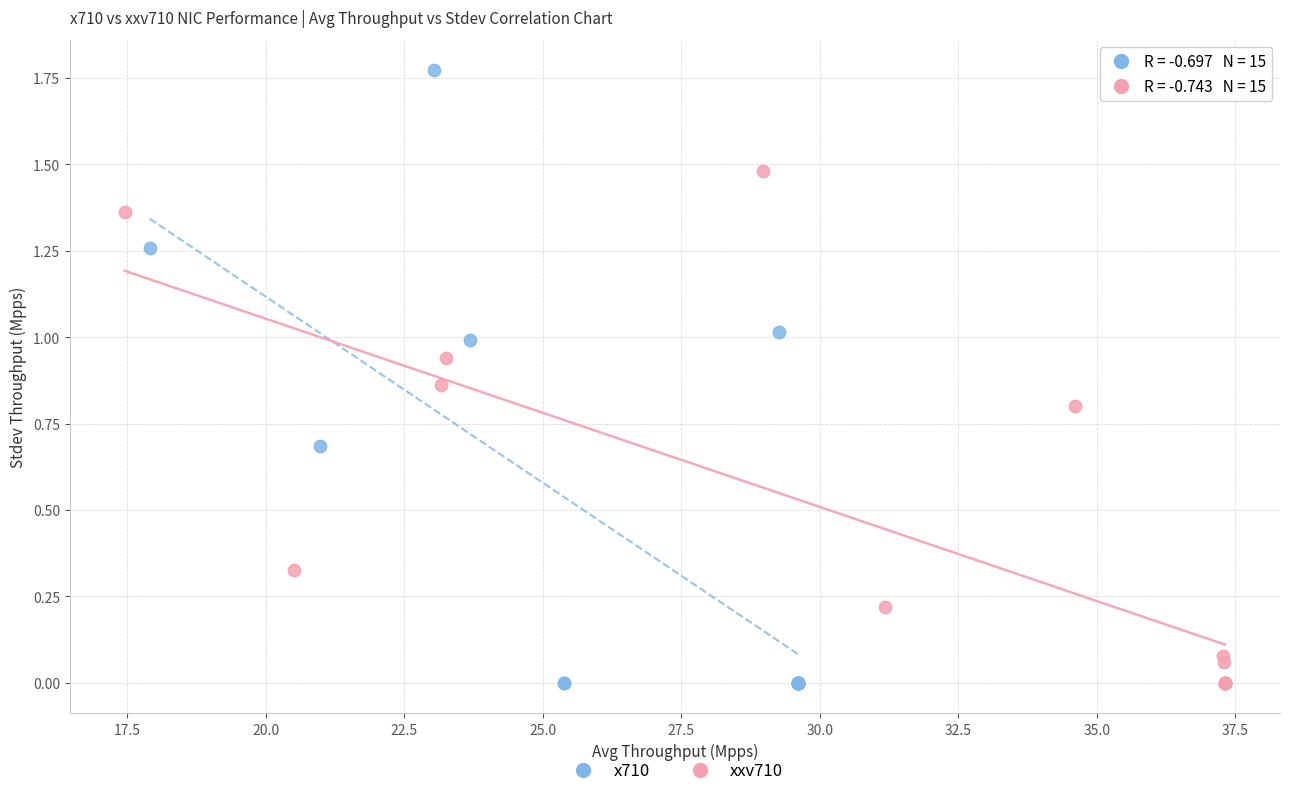

Which series contains the highest Y value?

x710